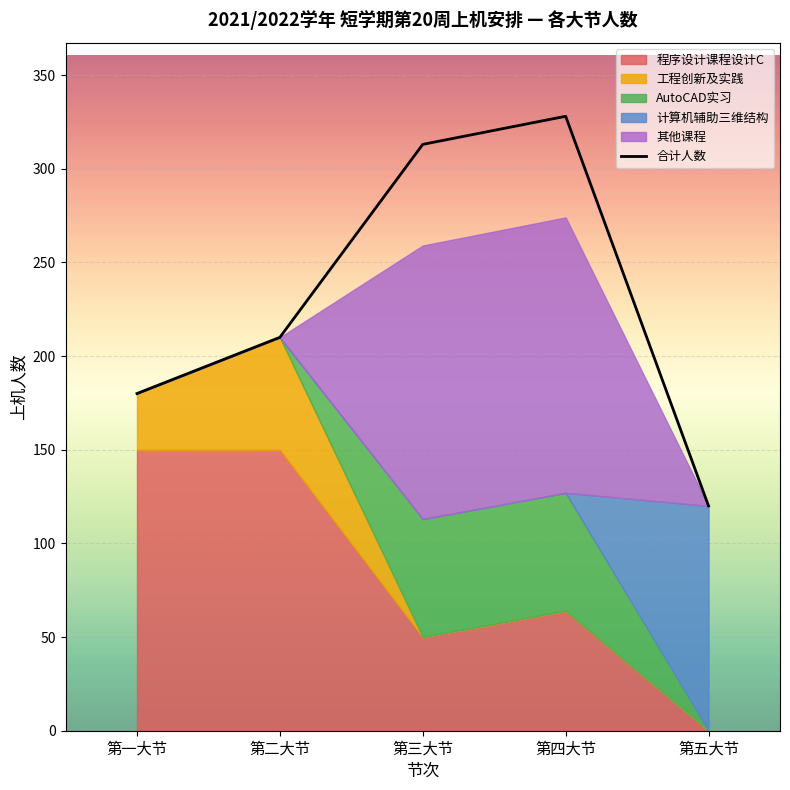

List the labels in order of 合计人数 value, smallest first.

第五大节, 第一大节, 第二大节, 第三大节, 第四大节